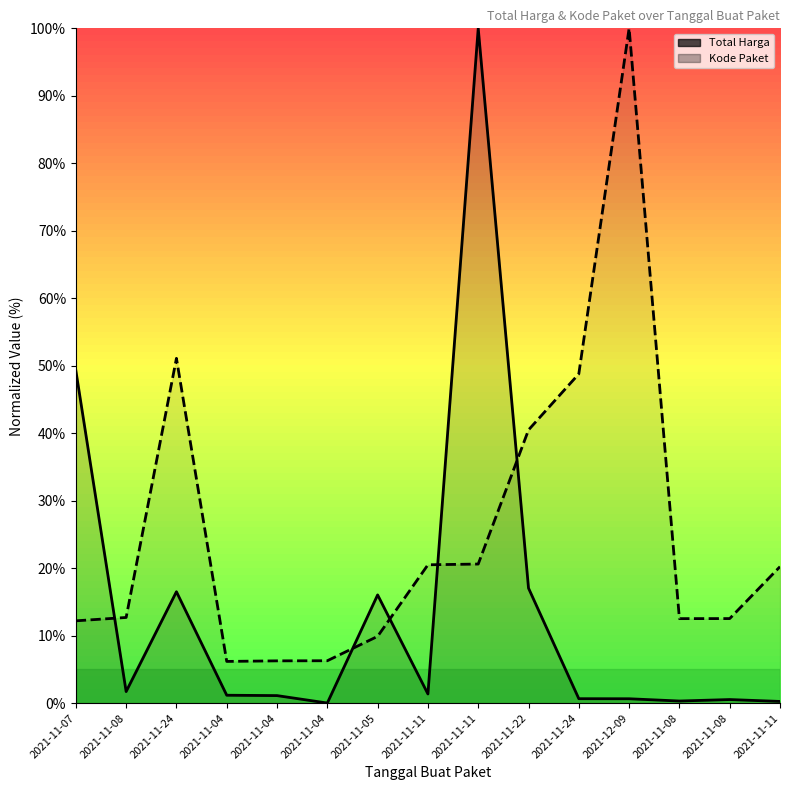

Between which two adjacent categories do Total Harga and Kode Paket first intersect?

2021-11-07 and 2021-11-08